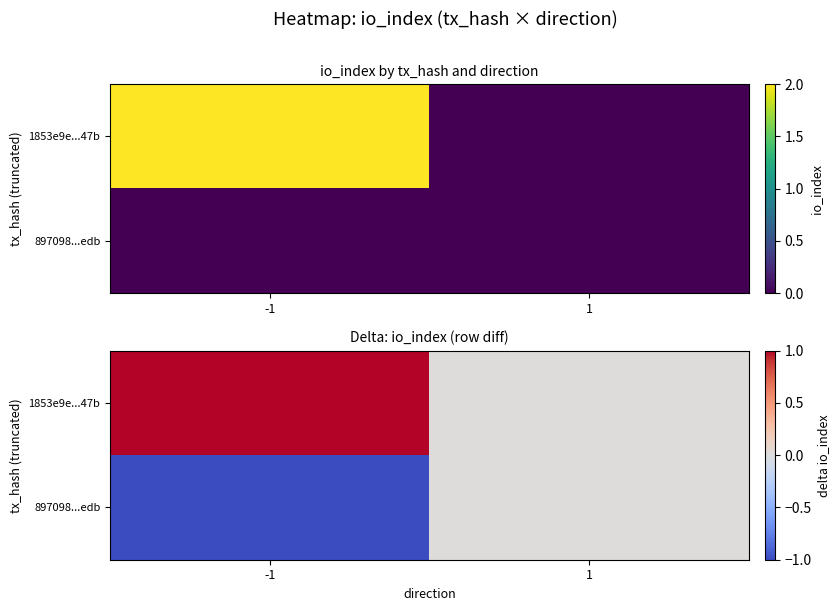

List the series in order of their peak value, lowest first.

897098...edb, 1853e9e...47b